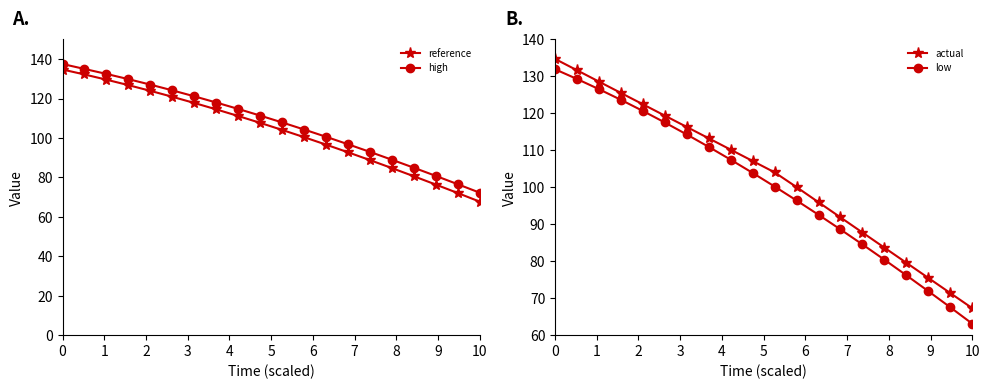

How many lines are shown in the chart?

4